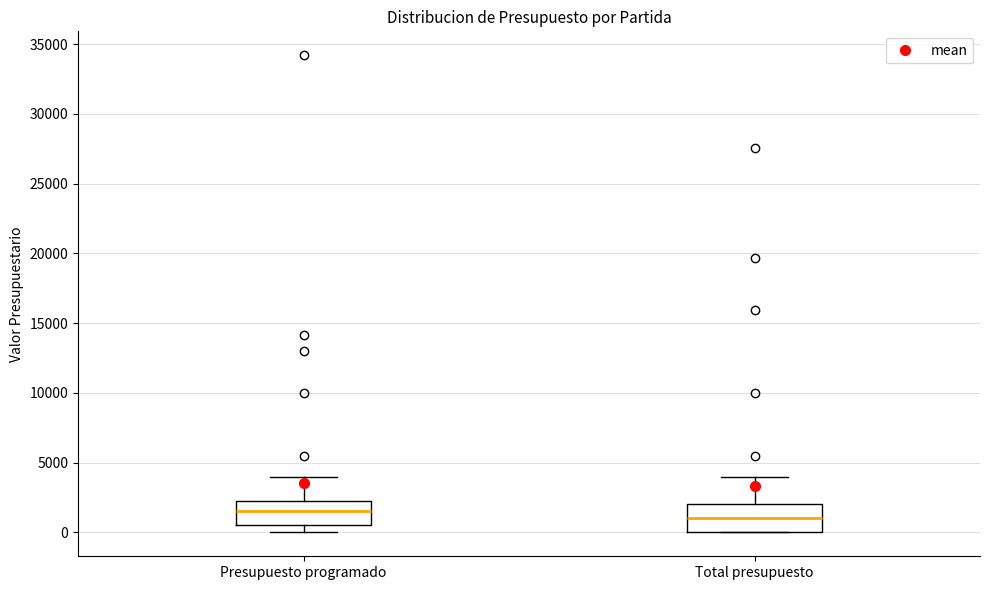

Reading left to right, read every box against the y-axis: the position of its median line, the range the box covers, and the ends of its whiskers. The values are not printed on the chart, so give them approximately, as read against the axis.

Presupuesto programado: median 1500, box 500 to 2500, whiskers 0 to 4000
Total presupuesto: median 1000, box 0 to 2000, whiskers 0 to 4000